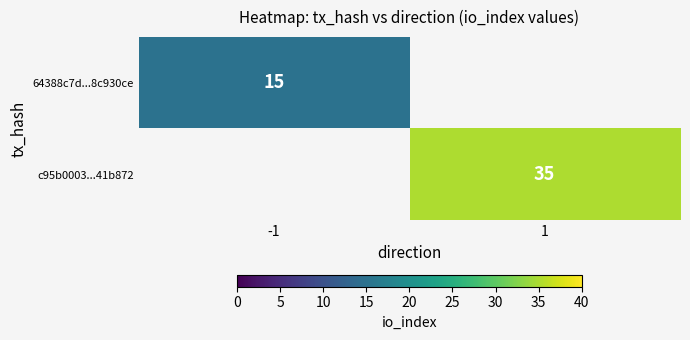

Is it true that c95b0003...41b872 equals 35 at 1?

True